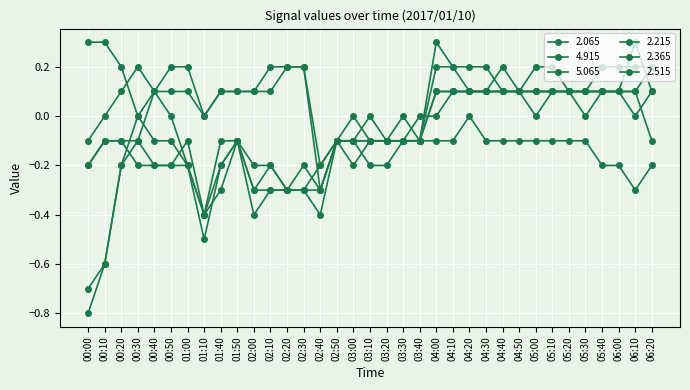

What is the smallest value displayed?

-0.8